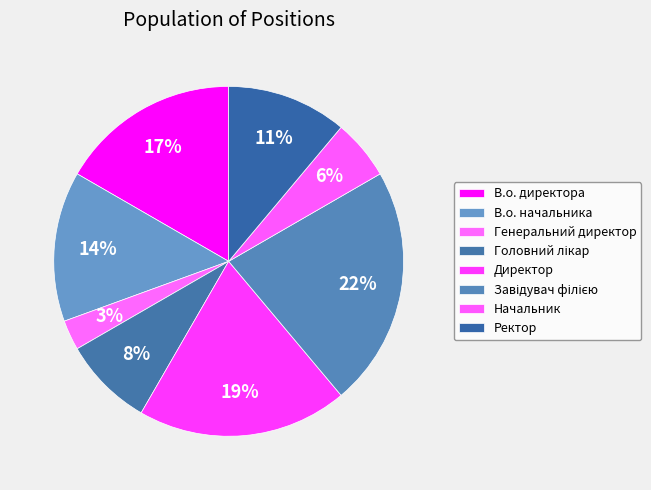

Is the sum of Головний лікар and Генеральний директор greater than half?

No